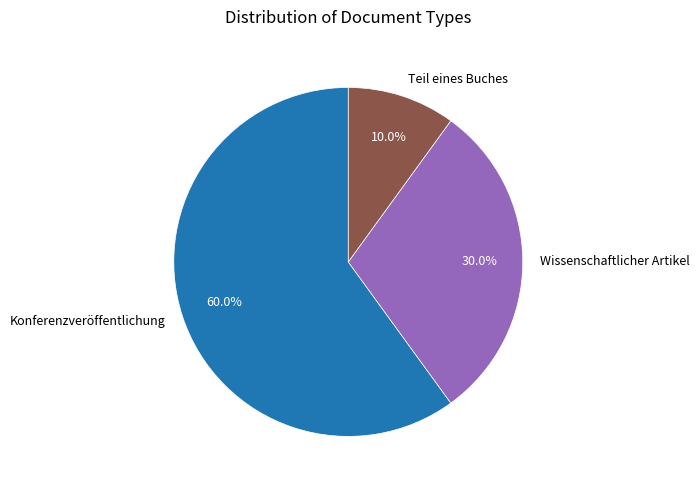

What is the largest slice in the pie chart?

Konferenzveröffentlichung